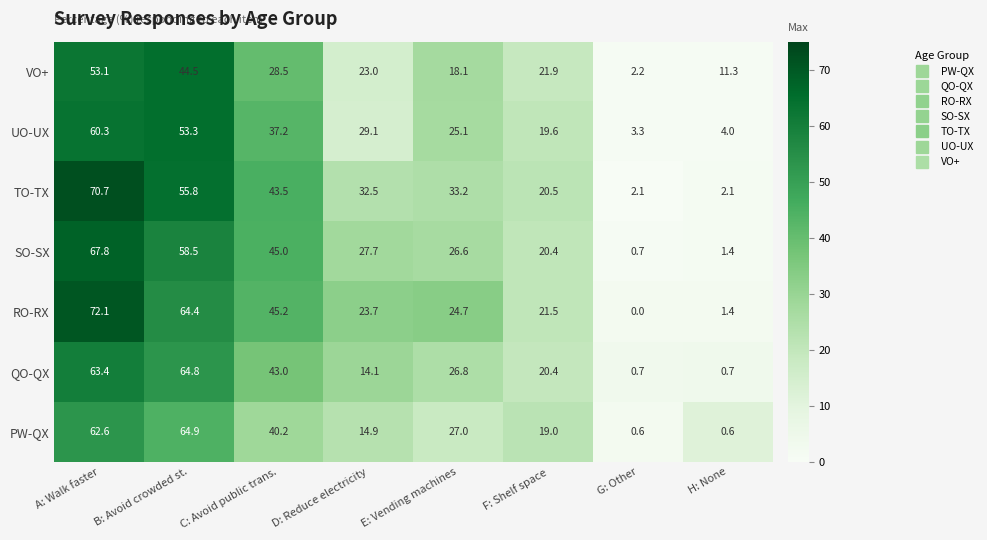

Where does the RO-RX series first go above 24?

A: Walk faster